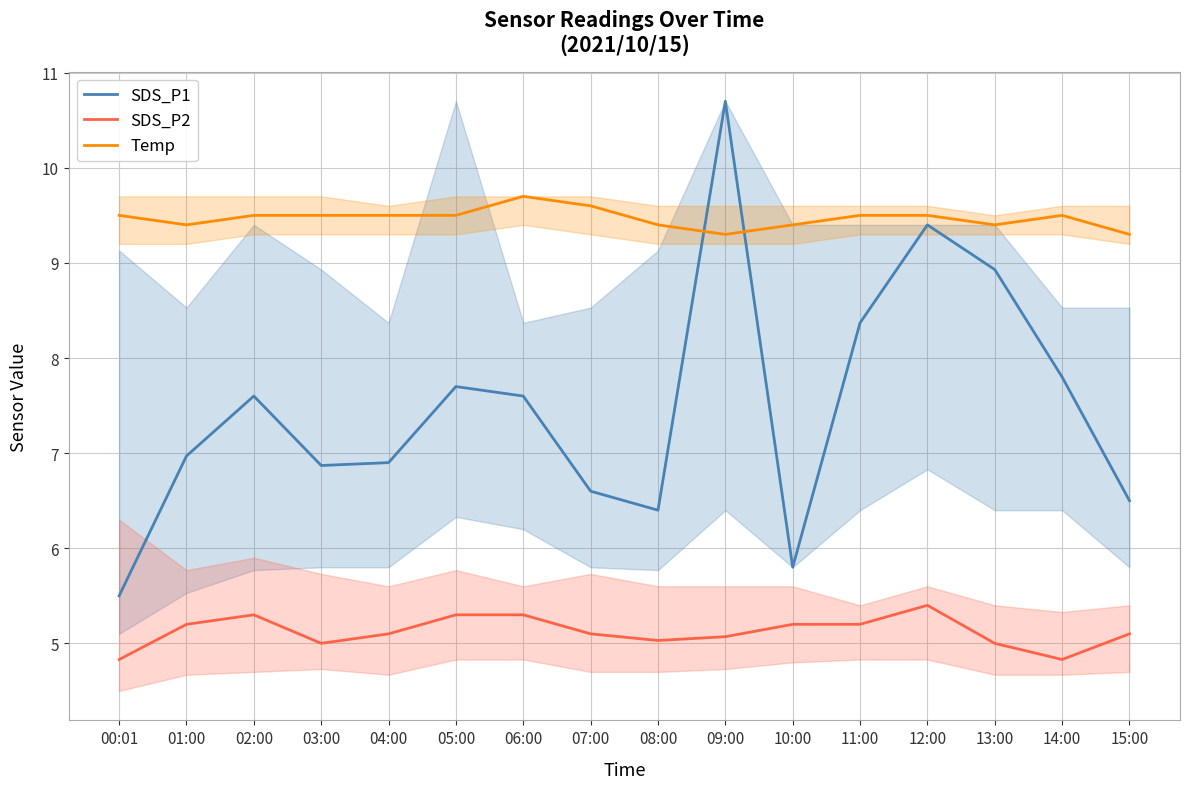

Reading left to right, what are all the values shown in this chart?

SDS_P1: 00:01=5.5	01:00=7.0	02:00=7.6	03:00=6.9	04:00=6.9	05:00=7.7	06:00=7.6	07:00=6.6	08:00=6.4	09:00=10.7	10:00=5.8	11:00=8.4	12:00=9.4	13:00=8.9	14:00=7.8	15:00=6.5
SDS_P2: 00:01=4.8	01:00=5.2	02:00=5.3	03:00=5.0	04:00=5.1	05:00=5.3	06:00=5.3	07:00=5.1	08:00=5.0	09:00=5.1	10:00=5.2	11:00=5.2	12:00=5.4	13:00=5.0	14:00=4.8	15:00=5.1
Temp: 00:01=9.5	01:00=9.4	02:00=9.5	03:00=9.5	04:00=9.5	05:00=9.5	06:00=9.7	07:00=9.6	08:00=9.4	09:00=9.3	10:00=9.4	11:00=9.5	12:00=9.5	13:00=9.4	14:00=9.5	15:00=9.3